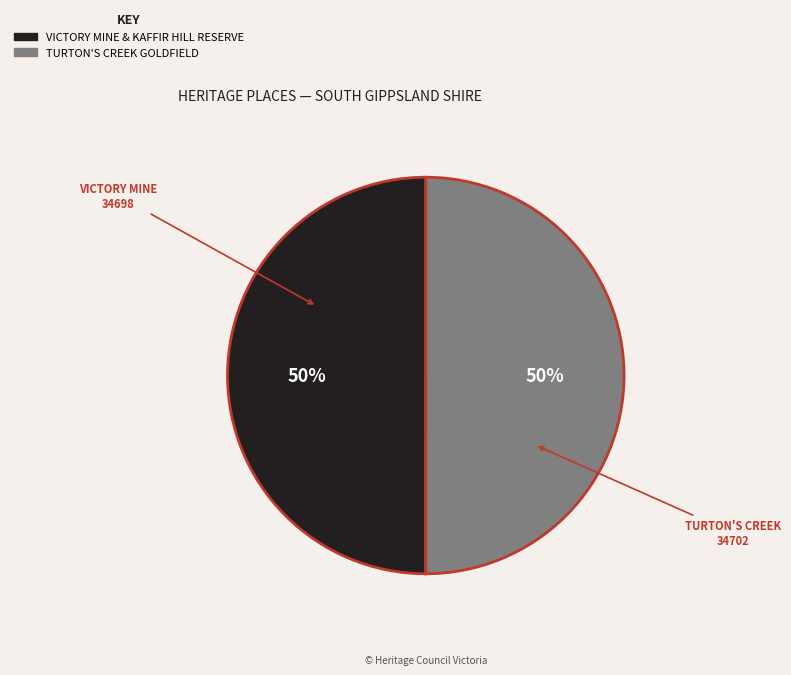

What is the ratio of the value at TURTON'S CREEK GOLDFIELD to the value at VICTORY MINE & KAFFIR HILL RESERVE?

1.0